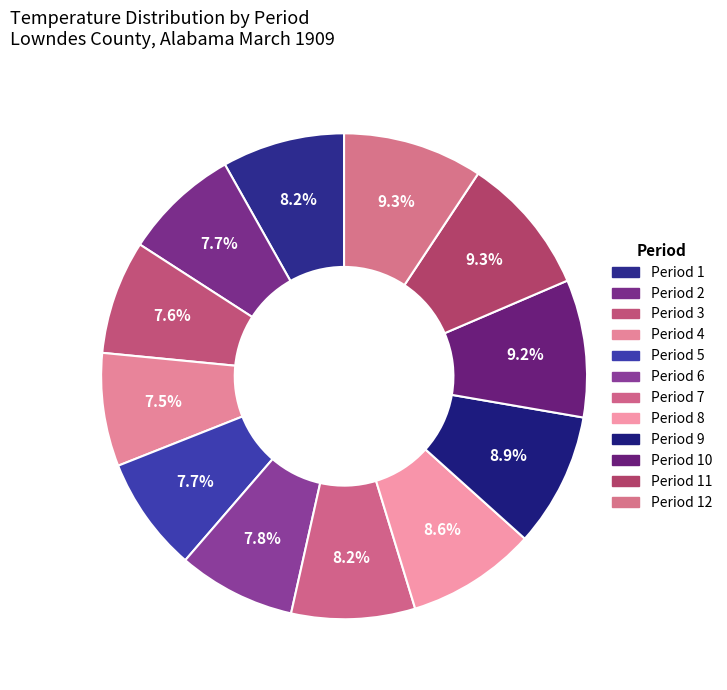

Count the number of slices in the pie.

12